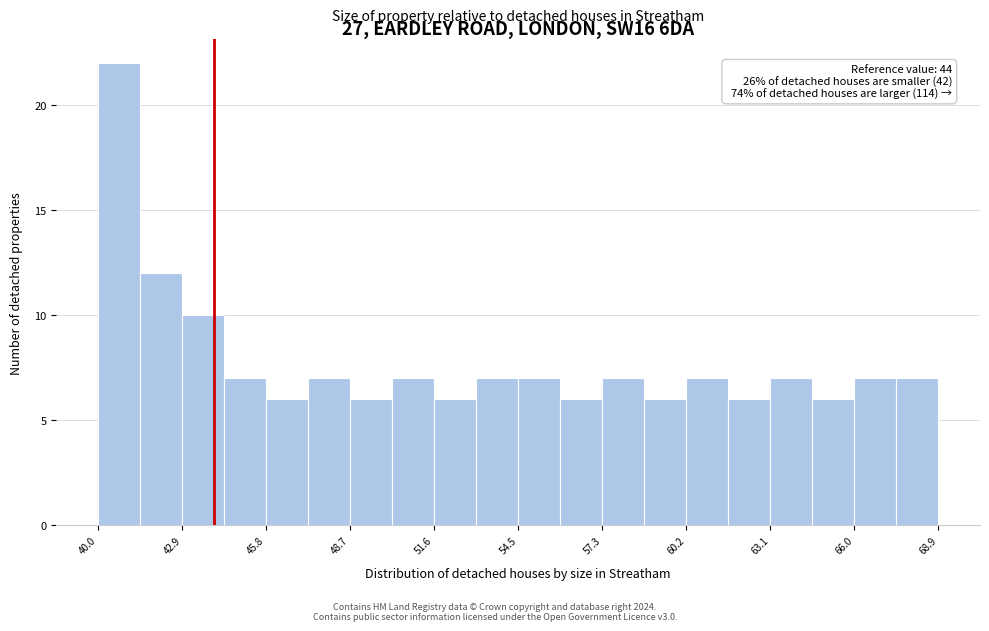

Around what value on the x-axis is the tallest bar? Give the approximate position of its centre, as read against the axis.

41.0